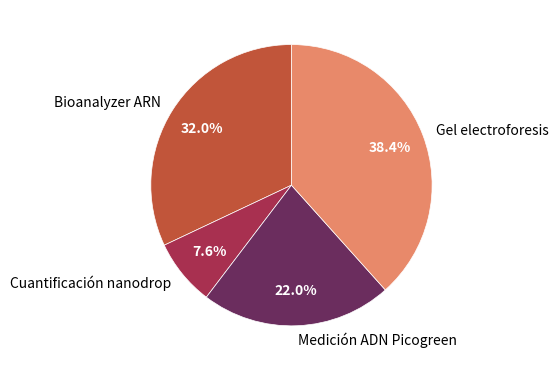

Approximately how many times larger is the value at Medición ADN Picogreen compared to Cuantificación nanodrop?

2.9